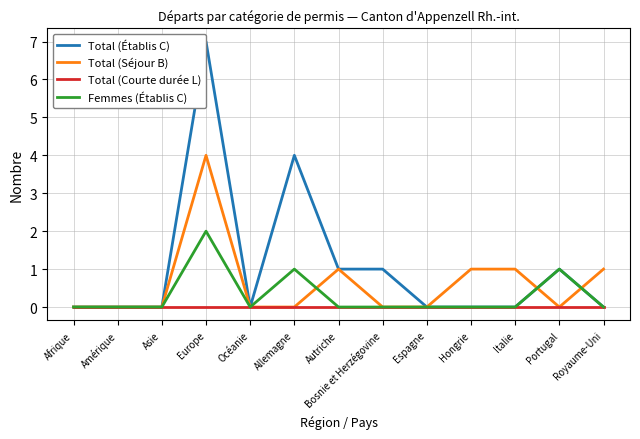

What are all the series names shown in the legend?

Total (Établis C), Total (Séjour B), Total (Courte durée L), Femmes (Établis C)